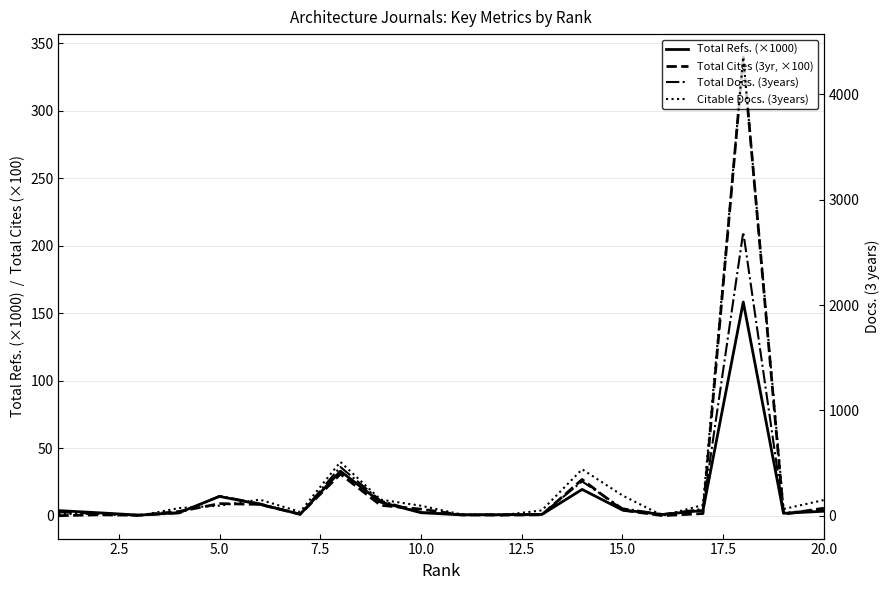

List the series in order of their peak value, highest first.

Citable Docs. (3years), Total Docs. (3years), Total Cites (3yr, ×100), Total Refs. (×1000)